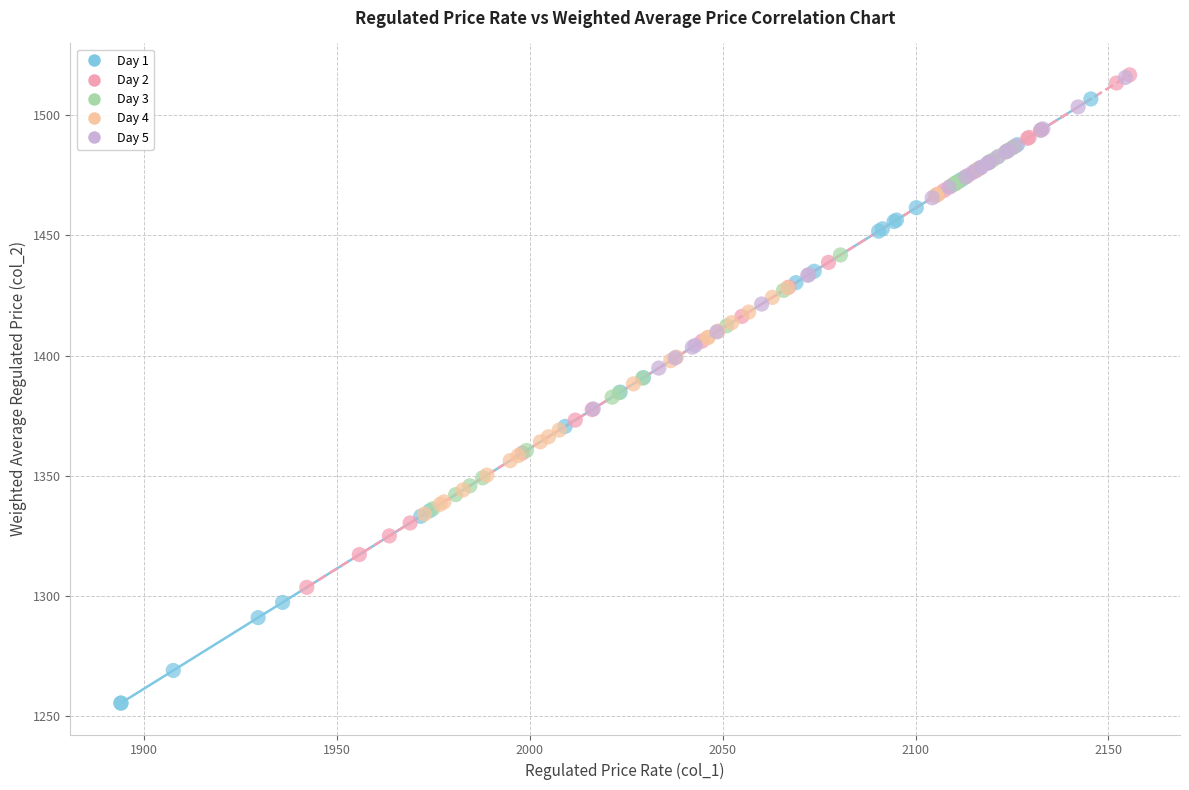

Which series contains the lowest Y value?

Day 1